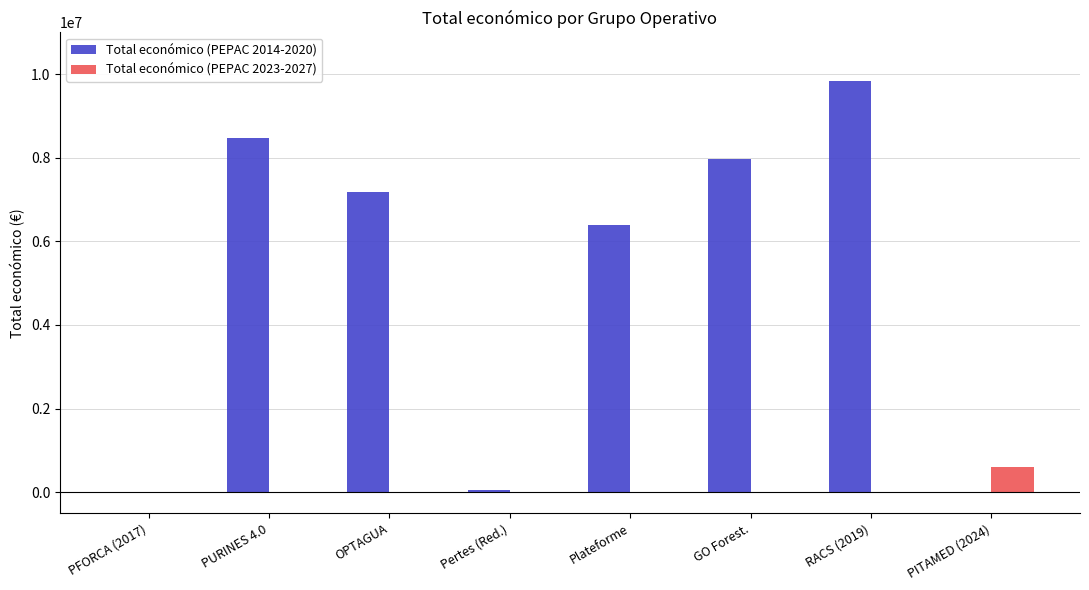

What is the average value of the Total económico (PEPAC 2014-2020) series?

4992666